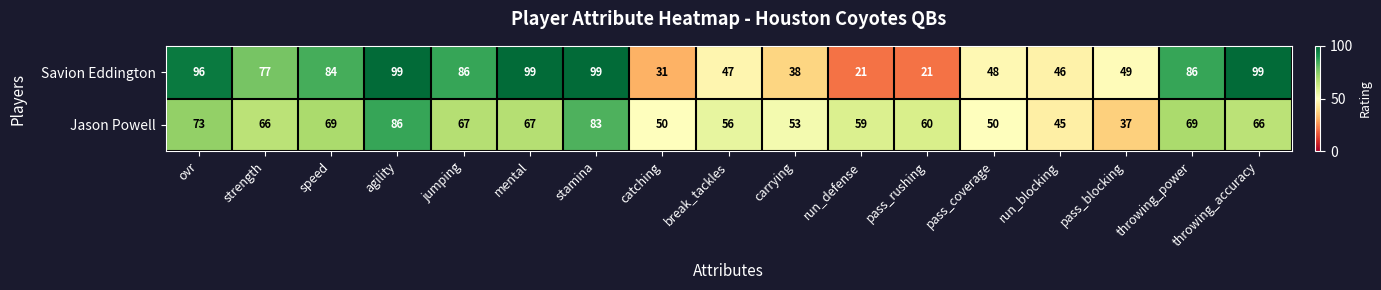

Which series has the largest total across all categories?

Savion Eddington